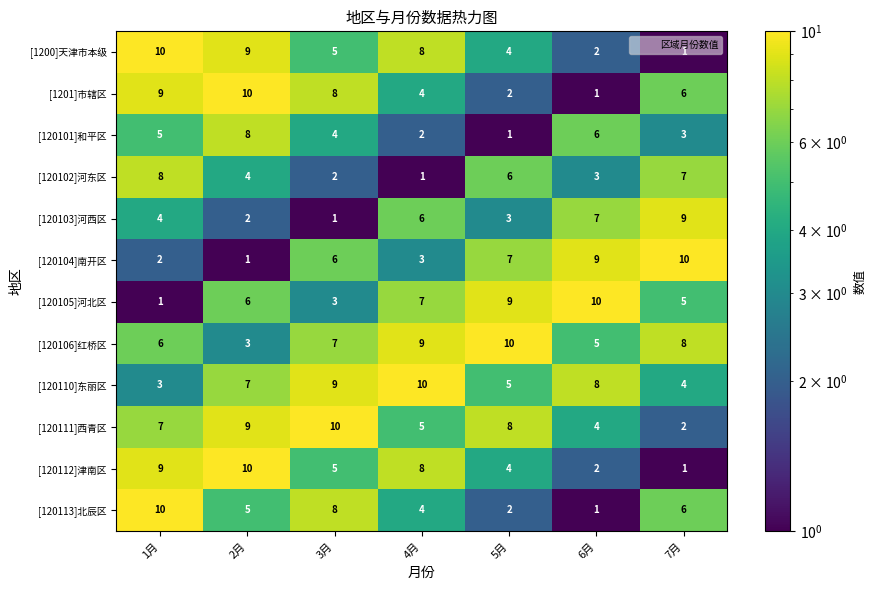

True or false: [120102]河东区 has a value of 3 at 1月.

False